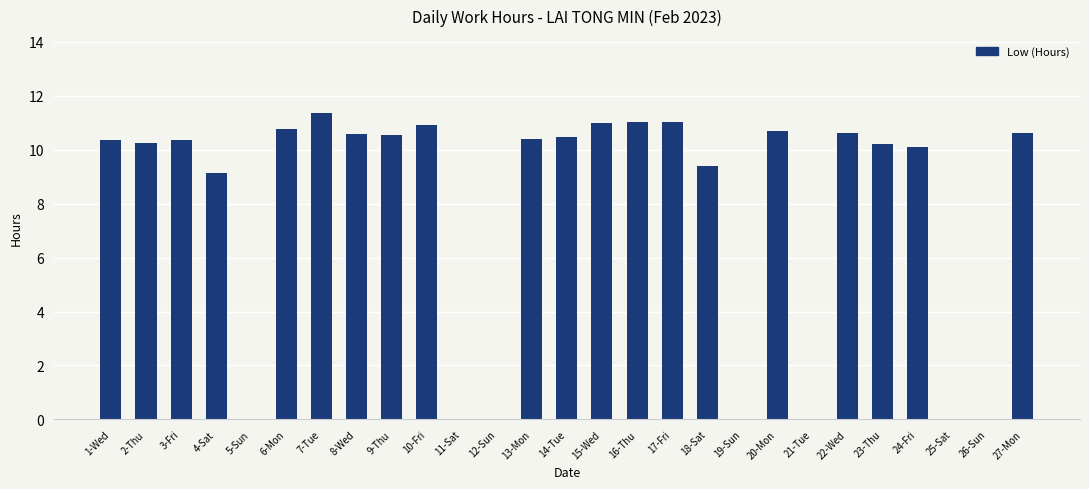

The chart shows a value of 15.4 at 15-Wed. True or false?

False